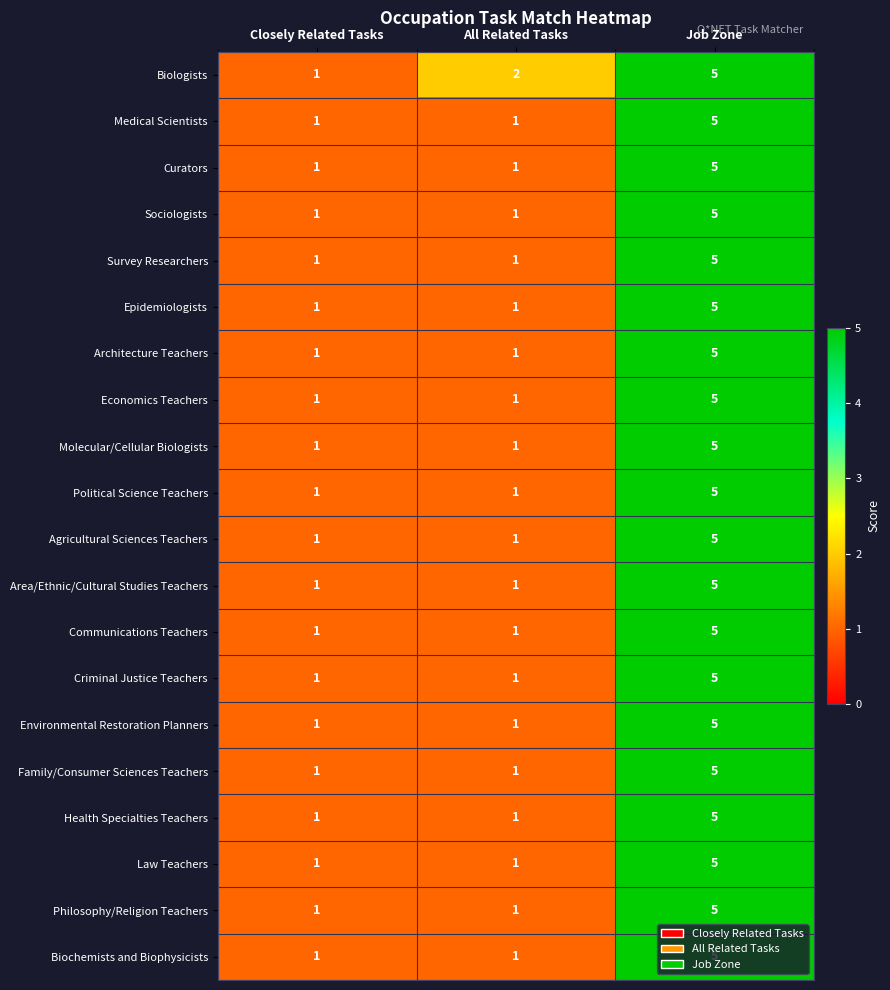

Is it true that Political Science Teachers equals 1 at All Related Tasks?

True